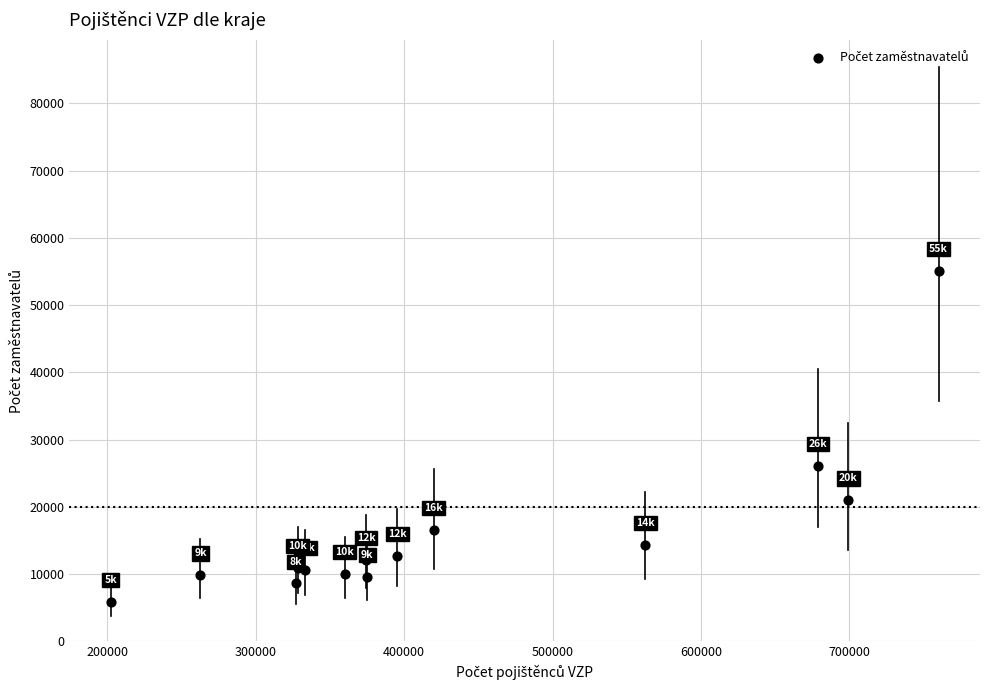

What Y value in the scatter plot is closest to 30489?

26091